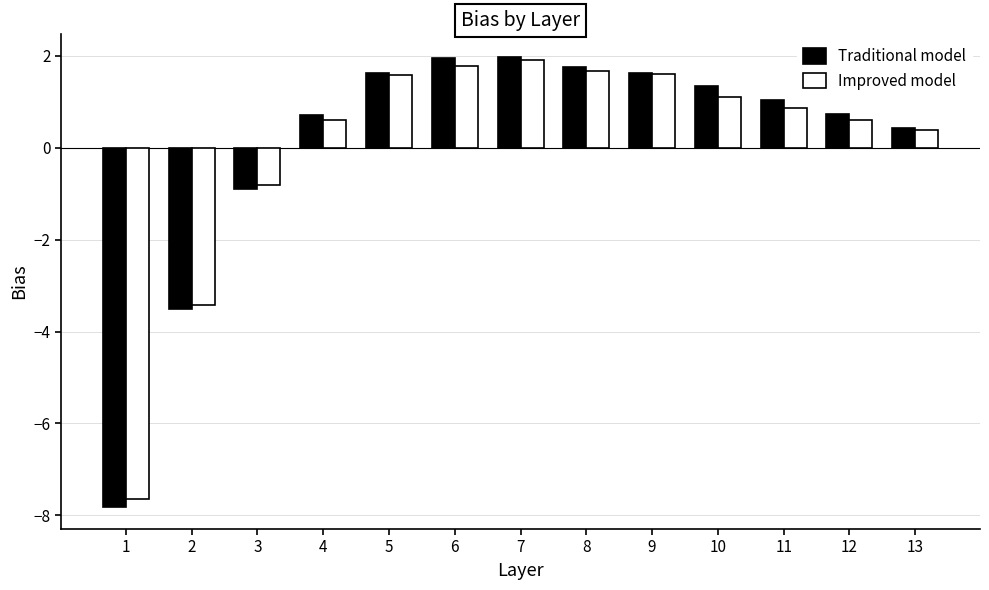

What is the minimum value shown in the chart?

-7.8